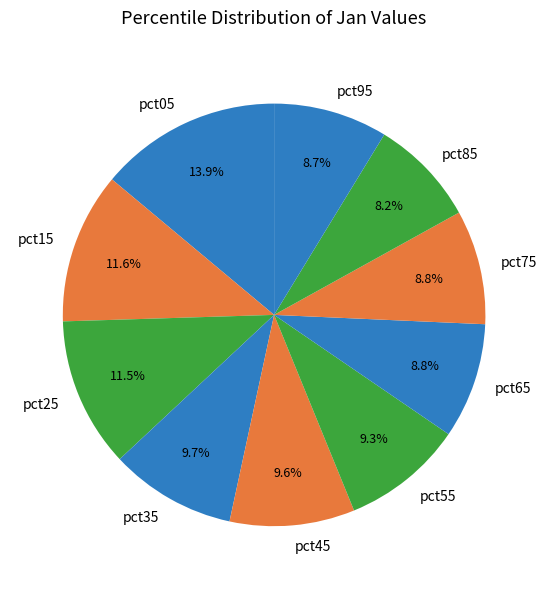

Is pct65 the majority of the pie?

No